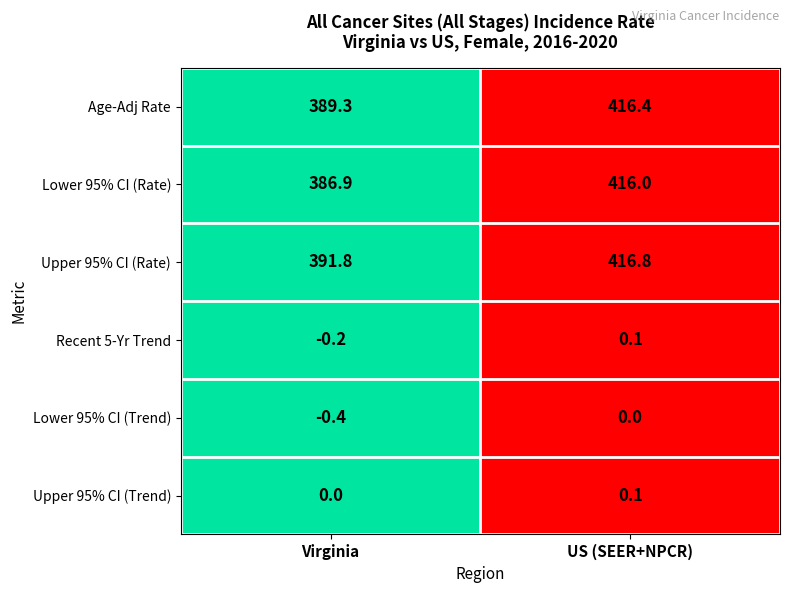

At which category is the sum across all series the highest?

US (SEER+NPCR)